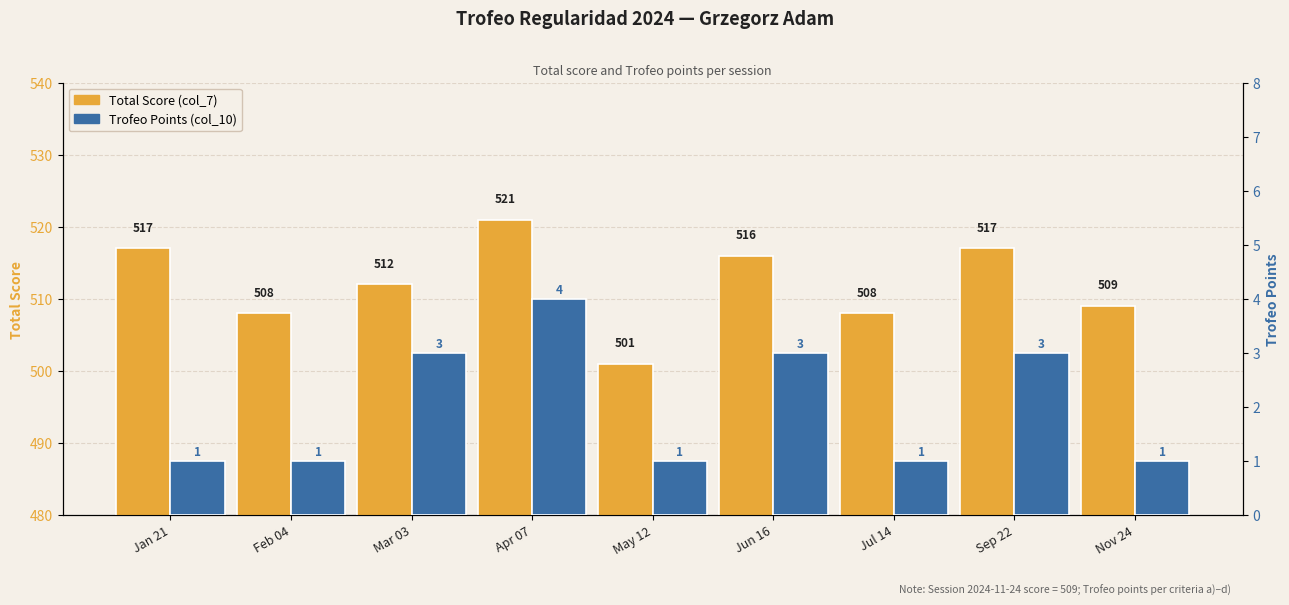

What is the approximate value of Total Score at Mar 03?

512